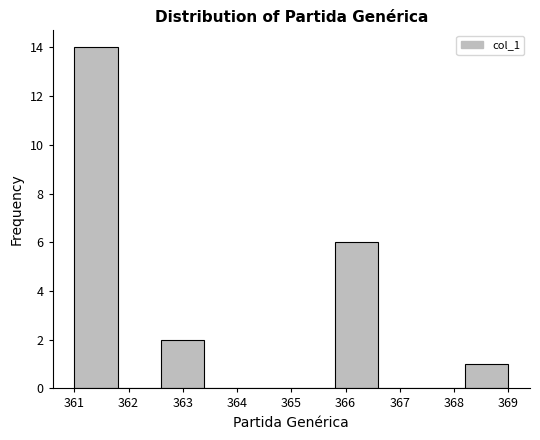

Reading left to right, list every bar in this chart as the range it spans on the x-axis followed by its height. The values are not printed on the chart, so give them approximately, as read against the axis.

361.0 to 361.8: 14
361.8 to 362.6: 0
362.6 to 363.4: 2
363.4 to 364.2: 0
364.2 to 365.0: 0
365.0 to 365.8: 0
365.8 to 366.6: 6
366.6 to 367.4: 0
367.4 to 368.2: 0
368.2 to 369.0: 1